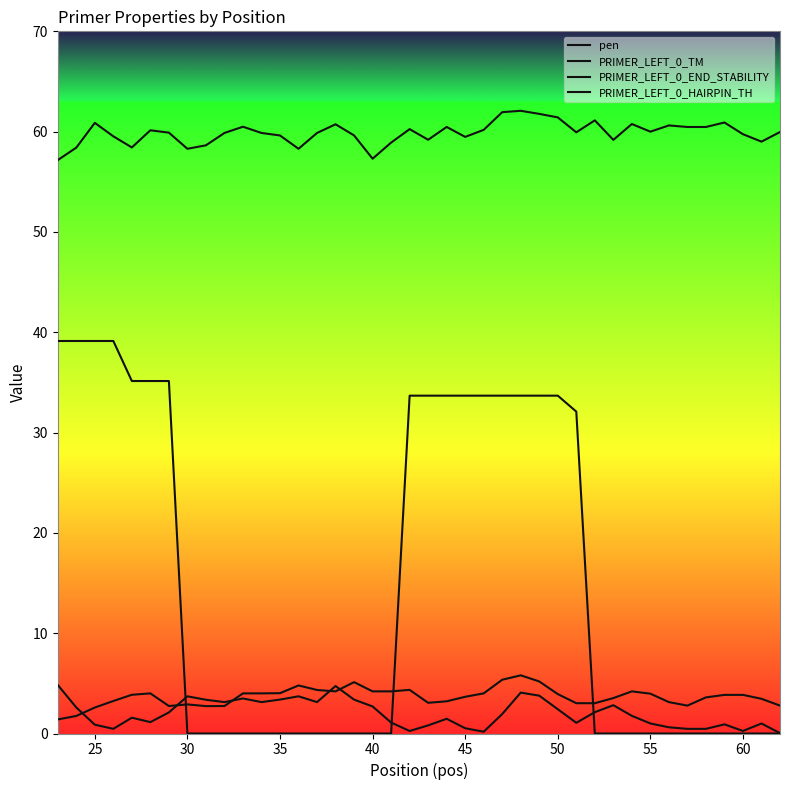

Reading left to right, list all the values displayed in this chart.

pen: 4.8	2.6	0.9	0.5	1.6	1.1	2.1	3.7	3.4	3.1	3.5	3.1	3.4	3.7	3.1	4.7	3.4	2.7	1.1	0.3	0.8	1.5	0.5	0.2	1.9	4.1	3.8	2.4	1.1	2.1	2.8	1.8	1.0	0.6	0.5	0.5	0.9	0.3	1.0	0.0
PRIMER_LEFT_0_TM: 57.2	58.4	60.9	59.5	58.4	60.1	59.9	58.3	58.6	59.9	60.5	59.9	59.6	58.3	59.9	60.7	59.6	57.3	58.9	60.2	59.2	60.5	59.5	60.2	61.9	62.1	61.8	61.4	59.9	61.1	59.2	60.8	60.0	60.6	60.5	60.5	60.9	59.7	59.0	60.0
PRIMER_LEFT_0_END_STABILITY: 1.4	1.8	2.6	3.2	3.9	4.0	2.7	2.9	2.7	2.7	4.0	4.0	4.0	4.8	4.3	4.2	5.1	4.2	4.2	4.3	3.1	3.2	3.7	4.0	5.4	5.8	5.2	3.9	3.0	3.0	3.5	4.2	4.0	3.1	2.8	3.6	3.9	3.9	3.5	2.8
PRIMER_LEFT_0_HAIRPIN_TH: 39.1	39.1	39.1	39.1	35.1	35.1	35.1	0.0	0.0	0.0	0.0	0.0	0.0	0.0	0.0	0.0	0.0	0.0	0.0	33.7	33.7	33.7	33.7	33.7	33.7	33.7	33.7	33.7	32.1	0.0	0.0	0.0	0.0	0.0	0.0	0.0	0.0	0.0	0.0	0.0